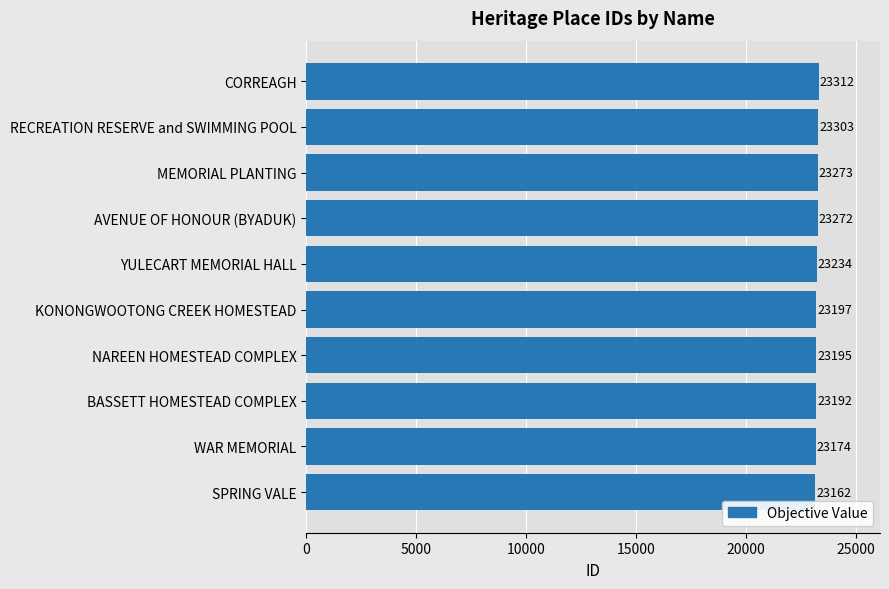

Rank the categories by value from highest to lowest.

CORREAGH, RECREATION RESERVE and SWIMMING POOL, MEMORIAL PLANTING, AVENUE OF HONOUR (BYADUK), YULECART MEMORIAL HALL, KONONGWOOTONG CREEK HOMESTEAD, NAREEN HOMESTEAD COMPLEX, BASSETT HOMESTEAD COMPLEX, WAR MEMORIAL, SPRING VALE